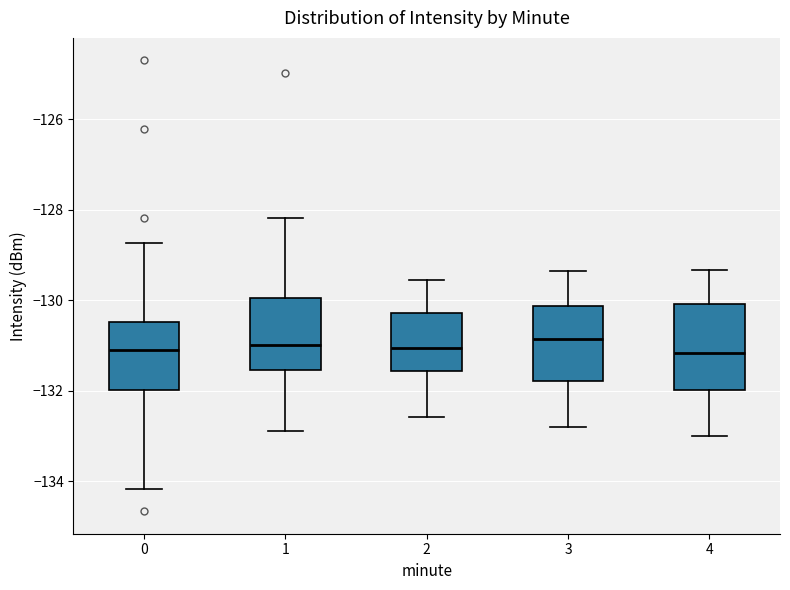

Reading left to right, transcribe this box plot: for each box, give where its median line is, the range the box spans, and where its two whiskers end, as read against the y-axis. The values are not printed on the chart, so give them approximately, as read against the axis.

0: median -131.0, box -132.0 to -130.4, whiskers -134.2 to -128.8
1: median -131.0, box -131.6 to -130.0, whiskers -132.8 to -128.2
2: median -131.0, box -131.6 to -130.2, whiskers -132.6 to -129.6
3: median -130.8, box -131.8 to -130.2, whiskers -132.8 to -129.4
4: median -131.2, box -132.0 to -130.0, whiskers -133.0 to -129.4